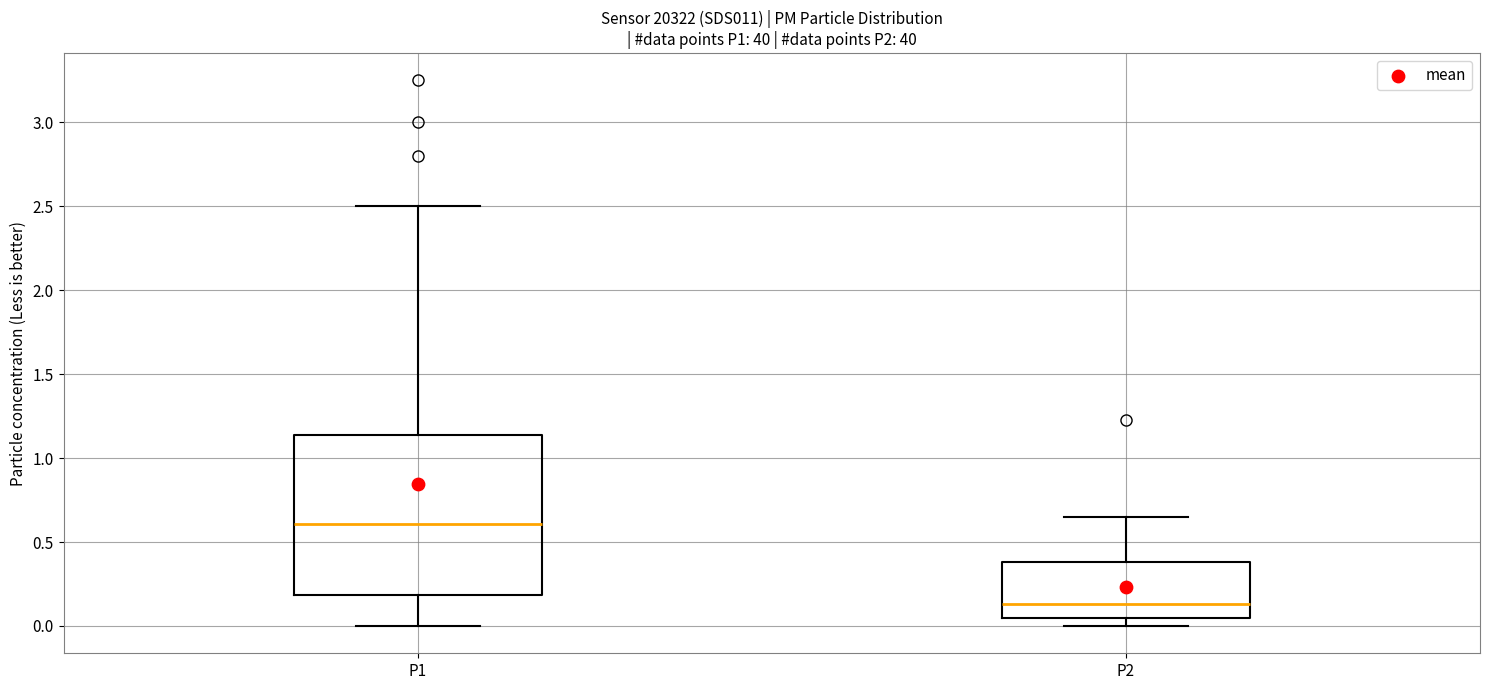

Comparing the boxes themselves (not the whiskers), which one is the tallest?

P1